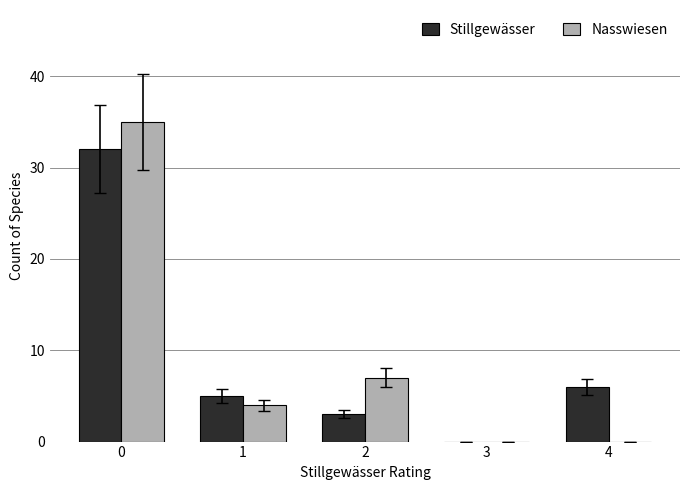

What is the sum of all Stillgewässer values?

46